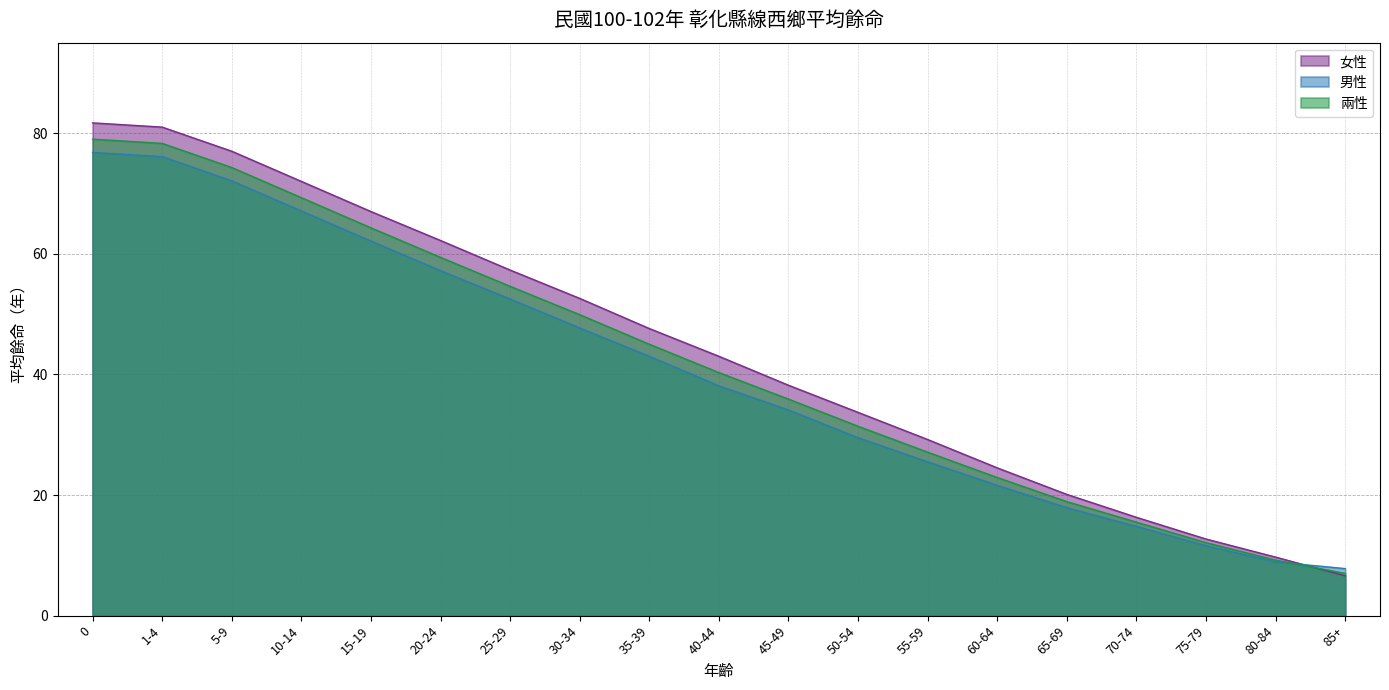

What is the value of the 男性 point at the 11th from the left?

34.1